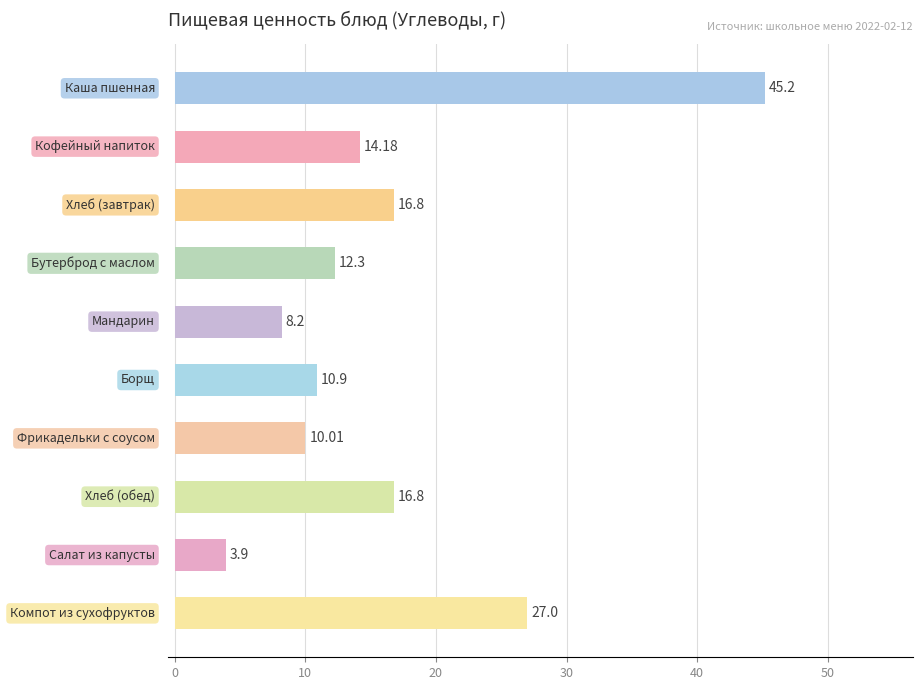

What is the difference between the second highest and second lowest values?

18.8